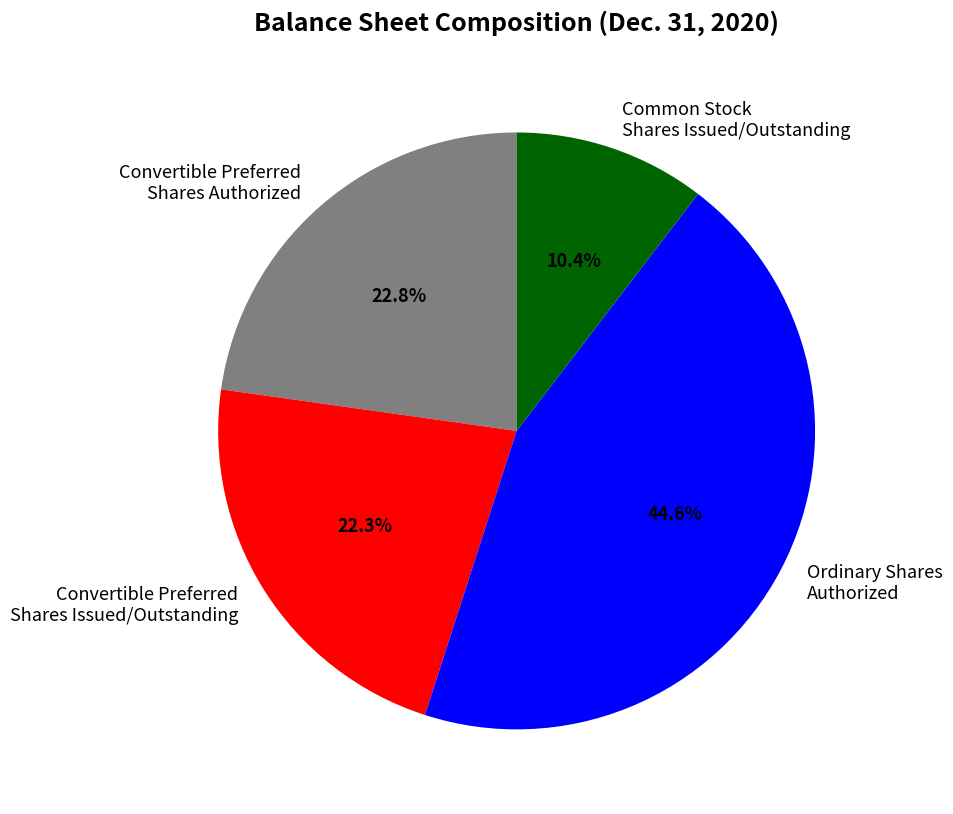

Which slice is the largest?

Ordinary Shares Authorized